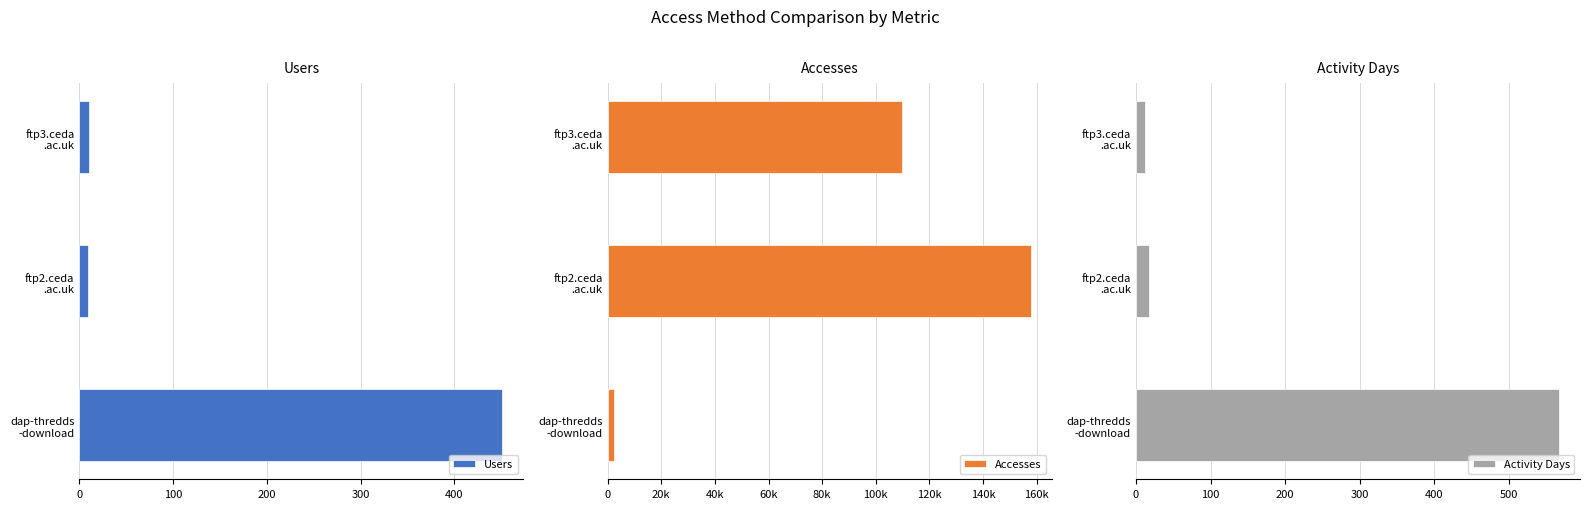

Does the chart contain stacked bars?

No